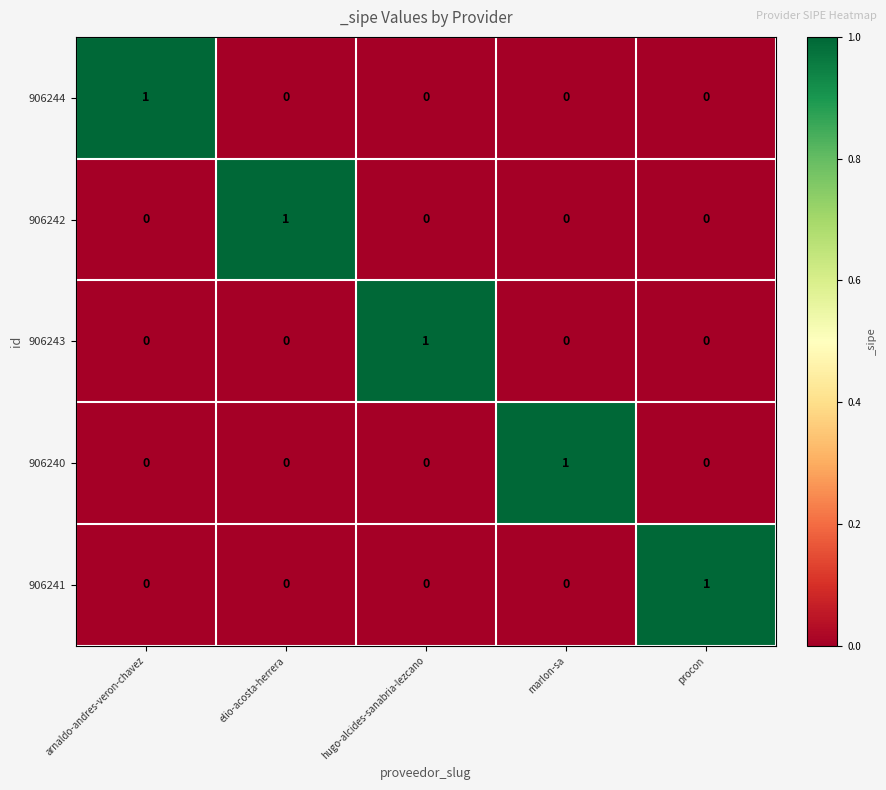

At how many categories does at least one series exceed 0?

5